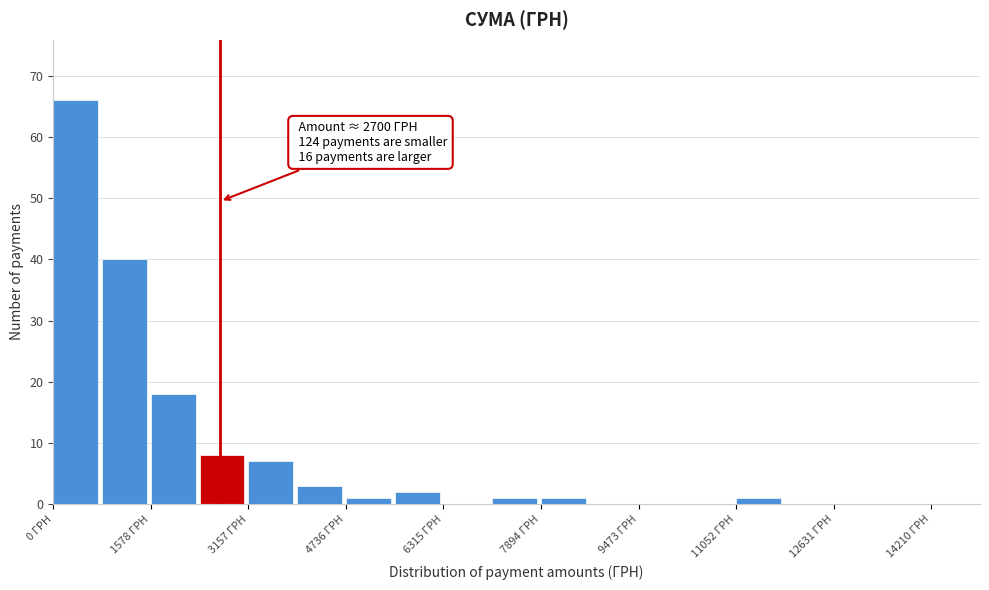

Around what value on the x-axis is the tallest bar? Give the approximate position of its centre, as read against the axis.

400